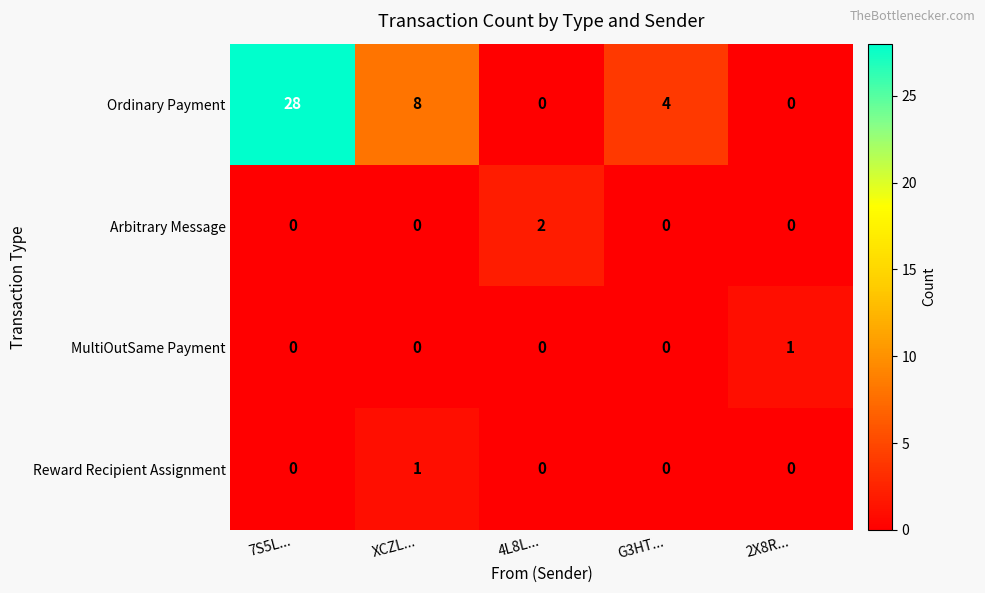

The value of Ordinary Payment at 2X8R... is 0. True or false?

True